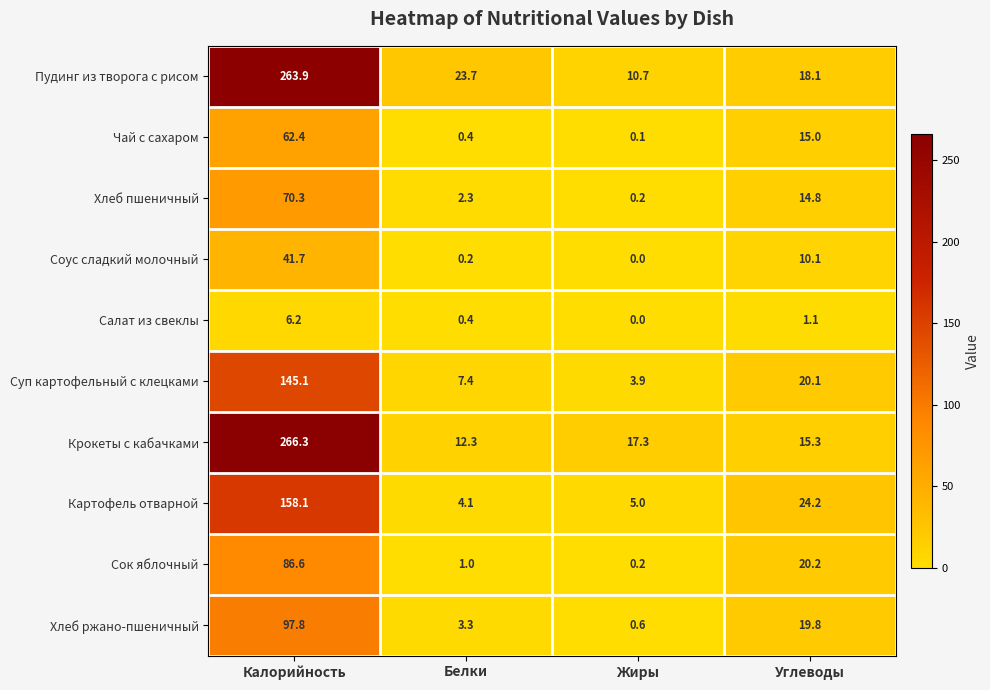

Read the Картофель отварной value at Калорийность.

158.1